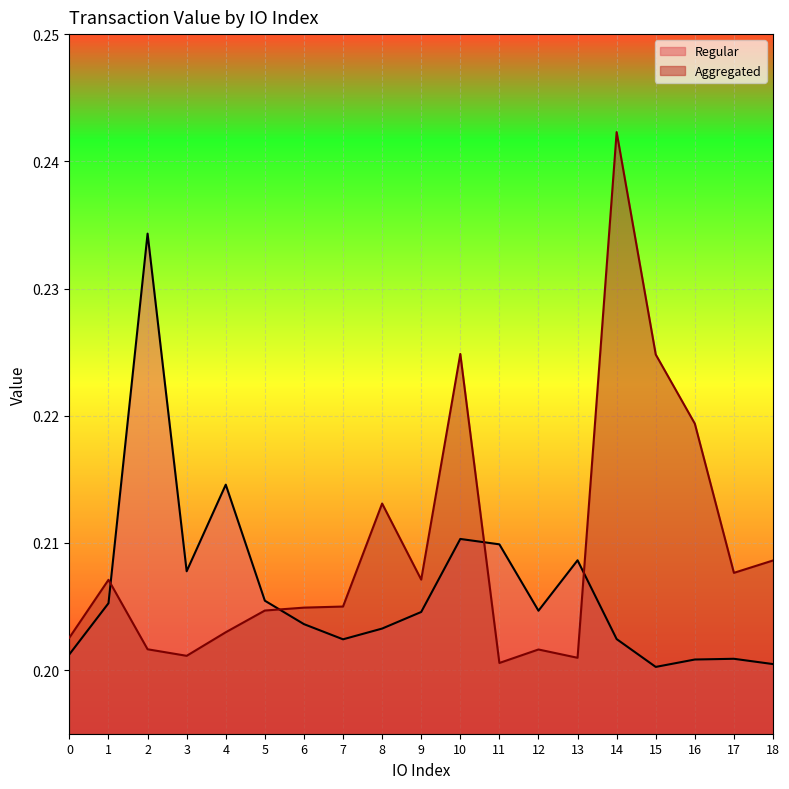

Between 2 and 10, which series saw the biggest shift?

Regular